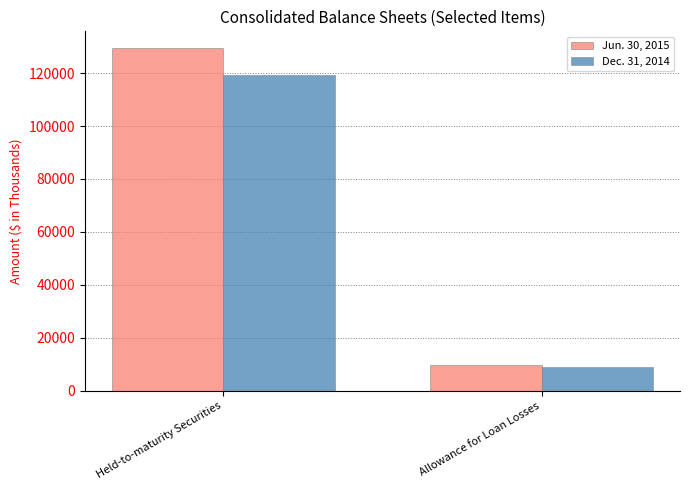

Which label corresponds to the smallest value in the chart?

Allowance for Loan Losses